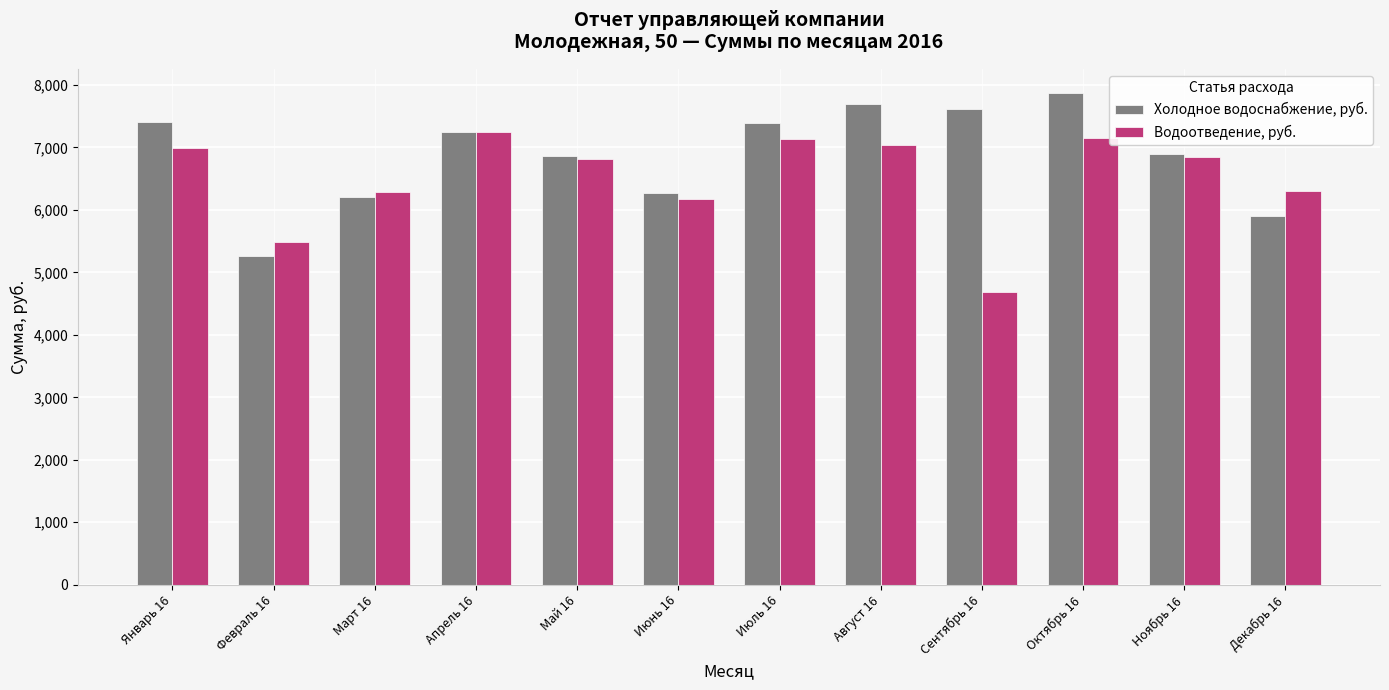

What is the minimum value shown in the chart?

4682.9